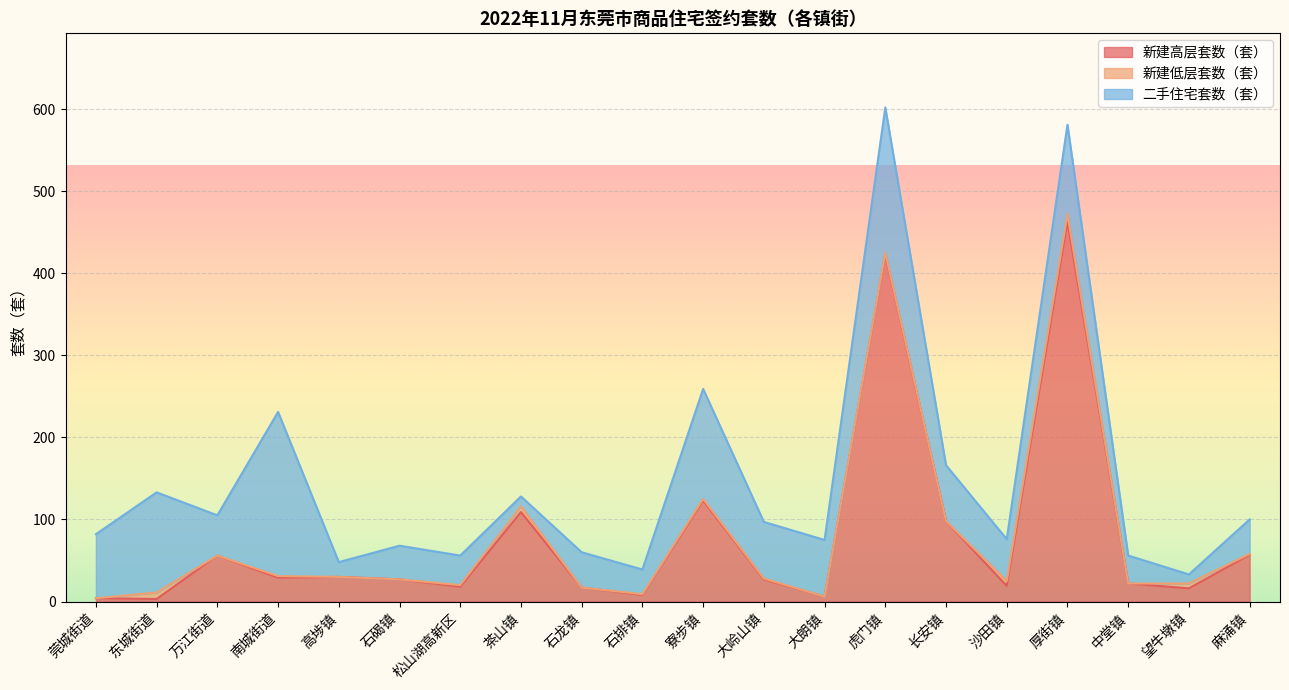

What is the difference between the maximum and minimum values in the 新建高层套数（套） series?

460